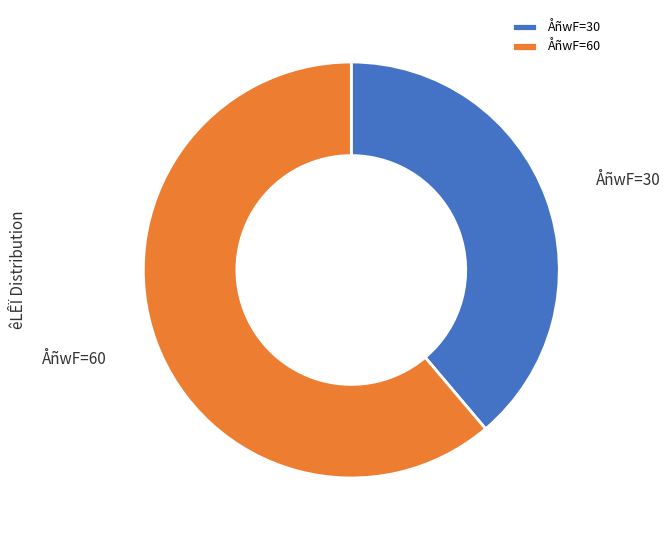

Do ÅñwF=60 and ÅñwF=30 together represent more than half of the pie?

Yes